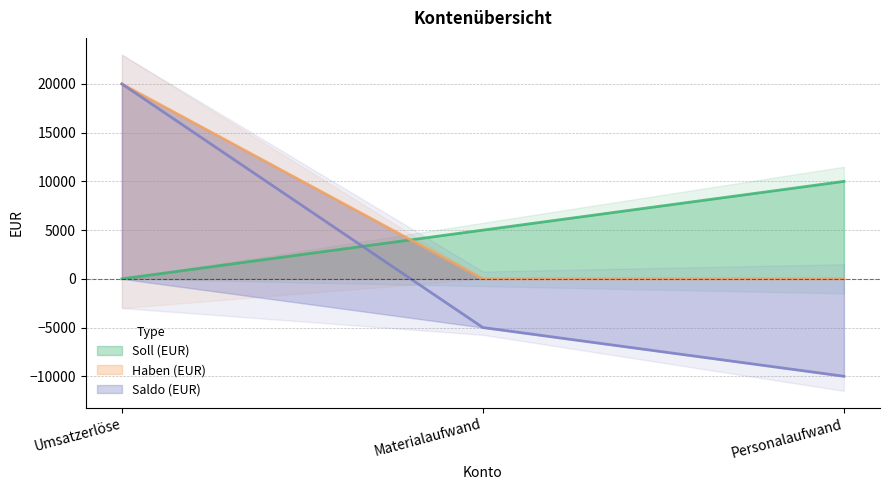

At which label does Soll (EUR) first exceed 5000?

Personalaufwand